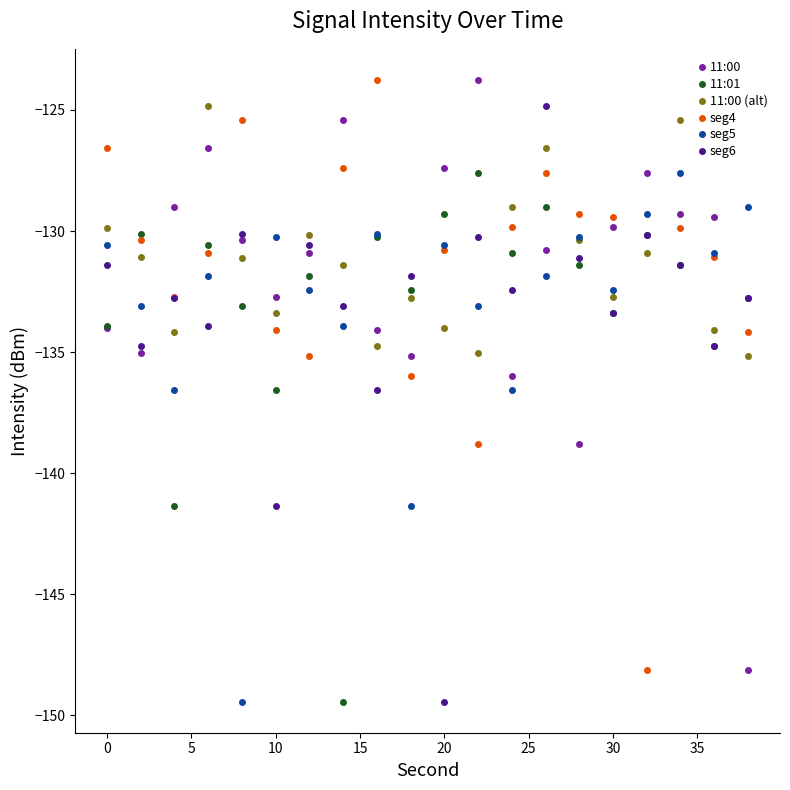

How many distinct data groups are displayed?

6